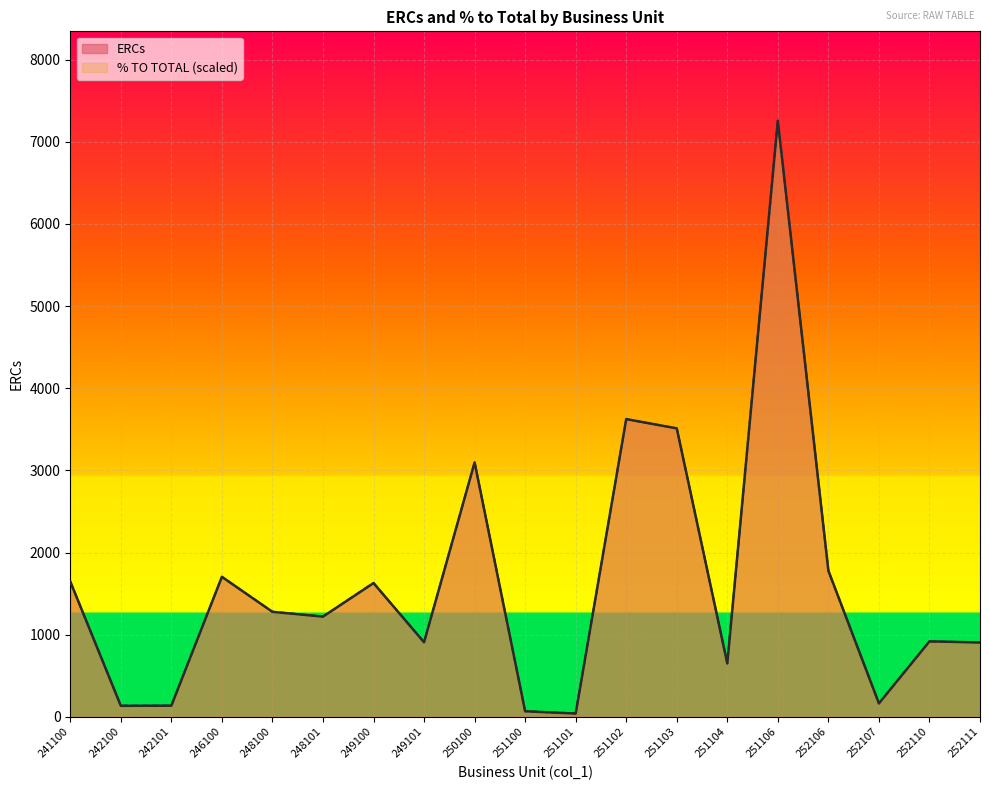

Reading left to right, extract all data points from this chart.

ERCs: 1647.0	133.9	135.9	1704.5	1278.4	1220.1	1628.6	908.0	3097.0	68.0	40.0	3624.8	3511.8	651.0	7256.9	1779.3	164.0	919.0	905.0
% TO TOTAL: 1646.4	136.3	136.3	1704.1	1279.4	1221.7	1630.7	907.1	3098.9	68.2	41.9	3623.2	3513.1	650.2	7256.9	1777.5	162.5	917.6	907.1